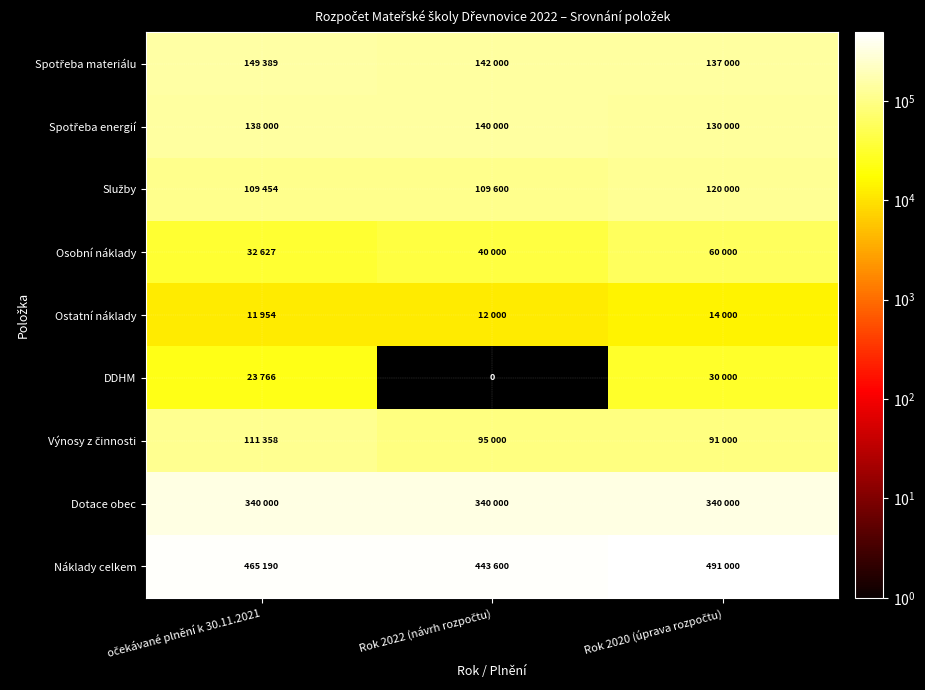

Is the value of Spotřeba materiálu at Rok 2020 (úprava rozpočtu) greater than the value of Spotřeba energií at očekávané plnění k 30.11.2021?

No